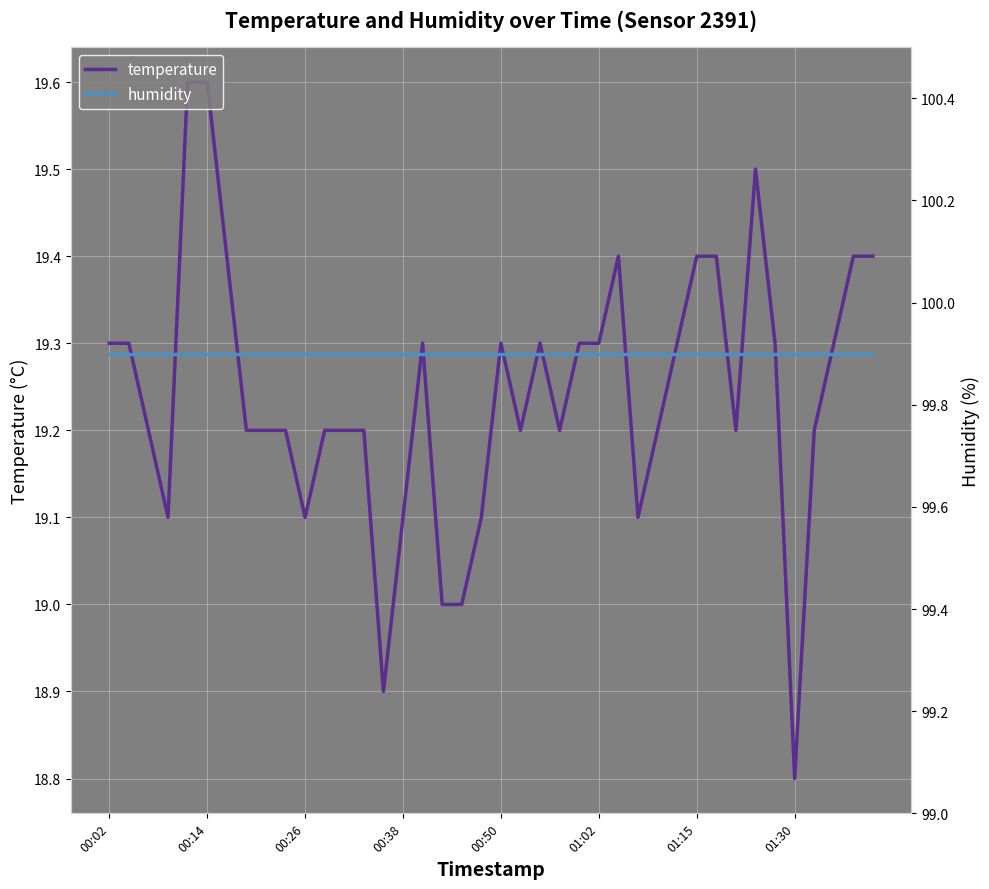

Is it true that humidity equals 20.3 at 38?

False